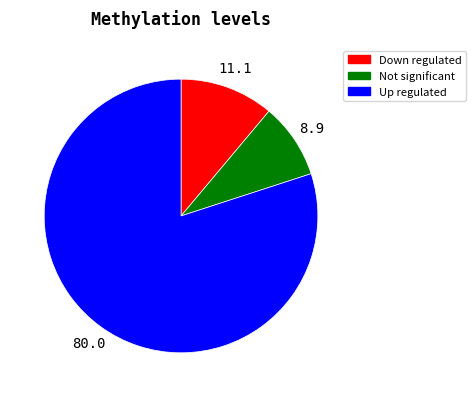

Is there any slice that represents more than half of the pie?

Yes